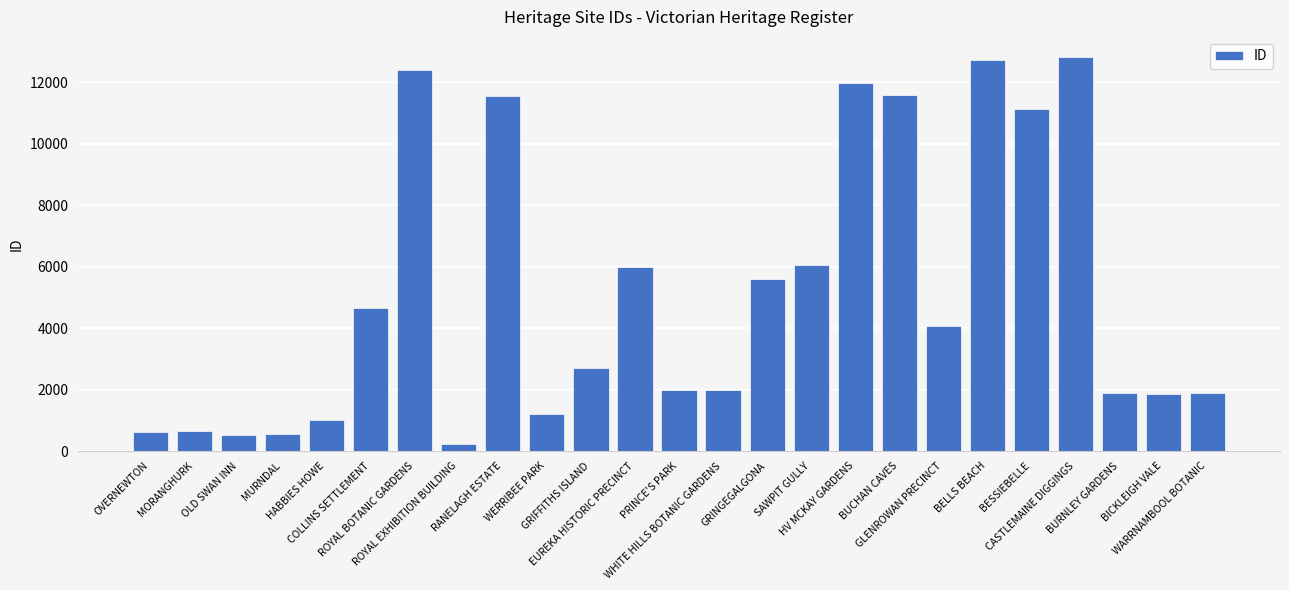

Are the bars horizontal?

No